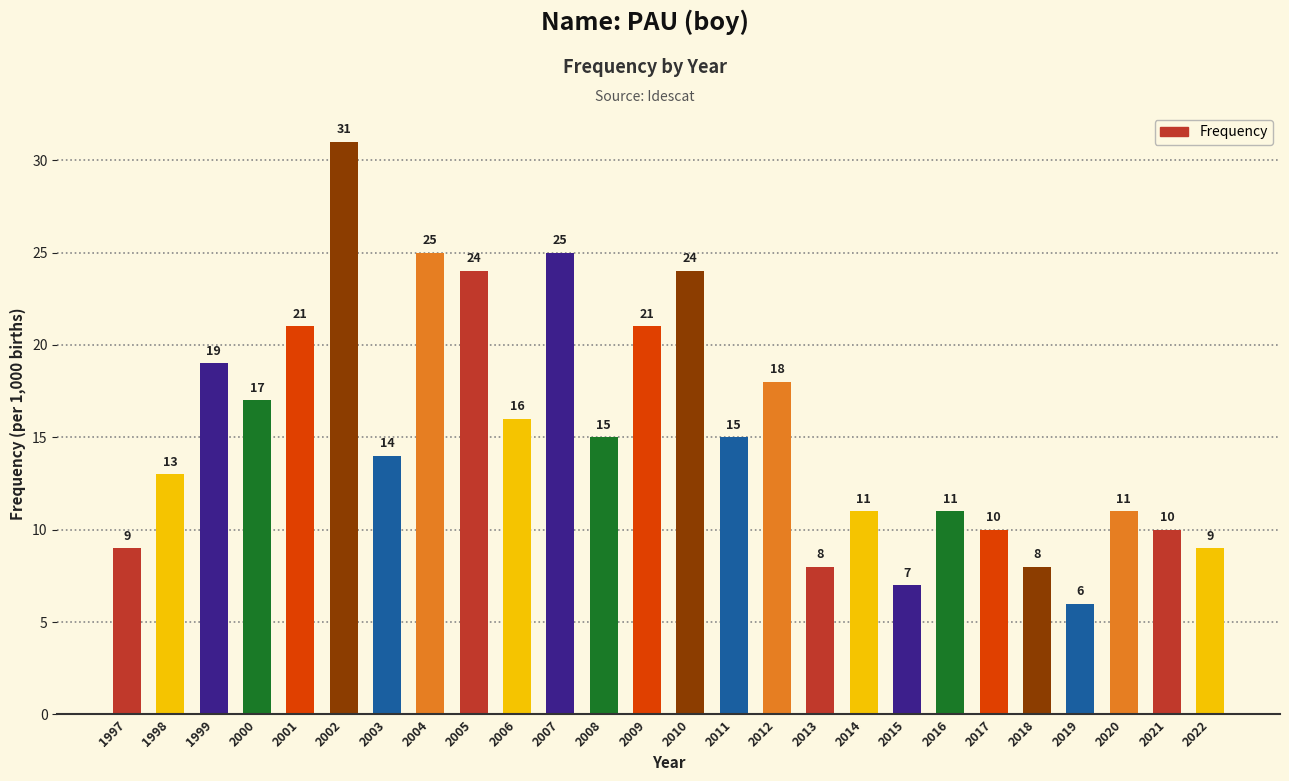

The value at 2016 is 11. True or false?

True